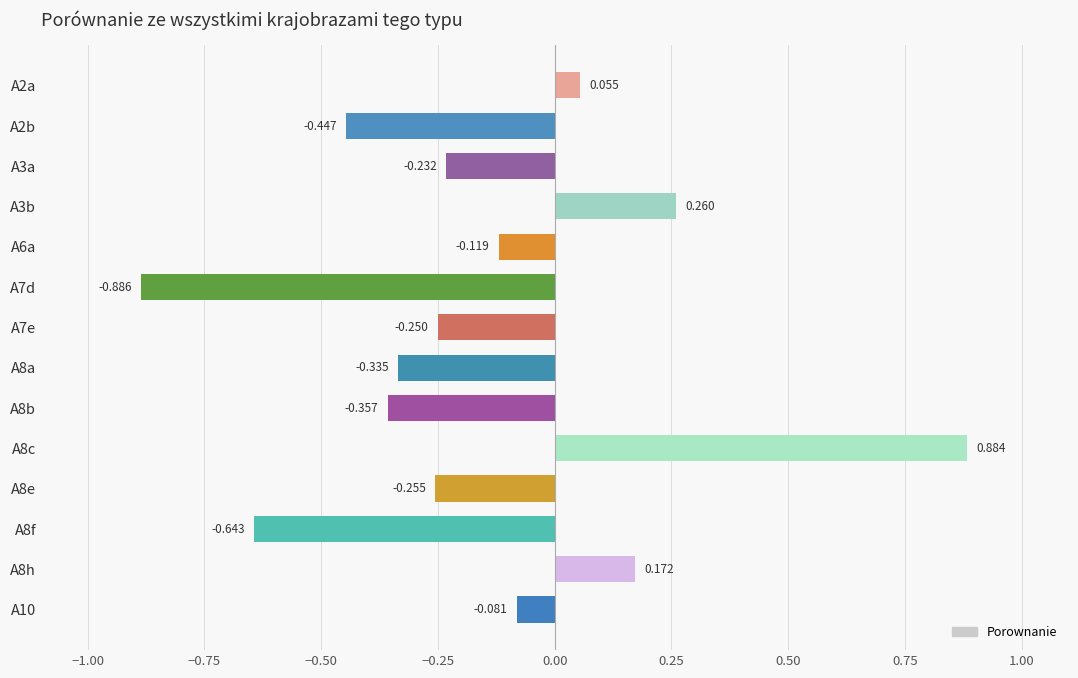

List the labels in order of value, smallest first.

A7d, A8f, A2b, A8b, A8a, A8e, A7e, A3a, A6a, A10, A2a, A8h, A3b, A8c